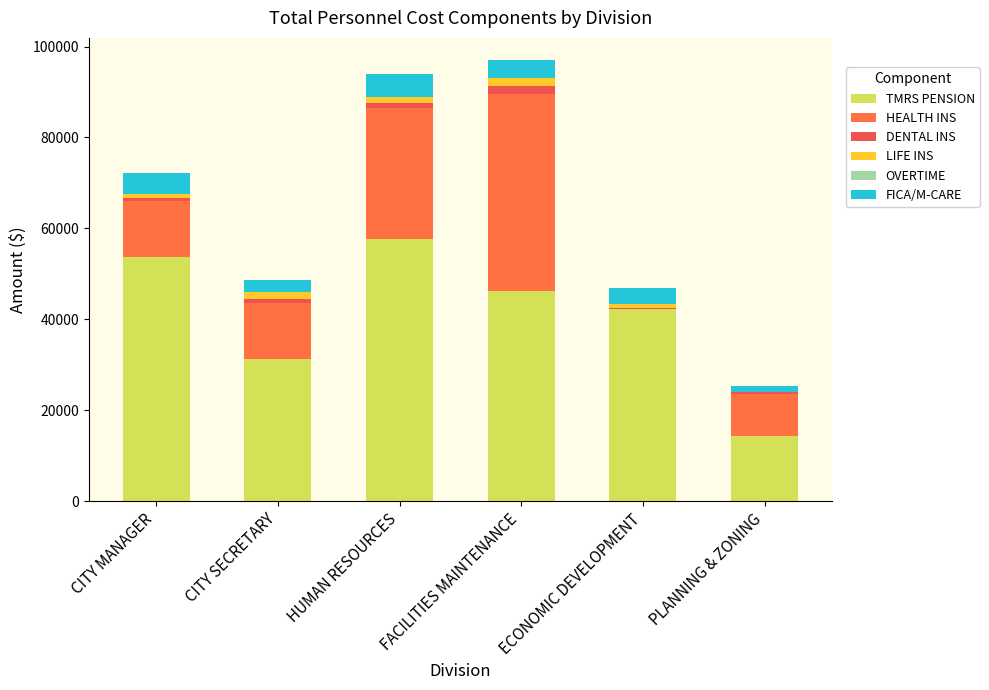

Are the bars horizontal?

No